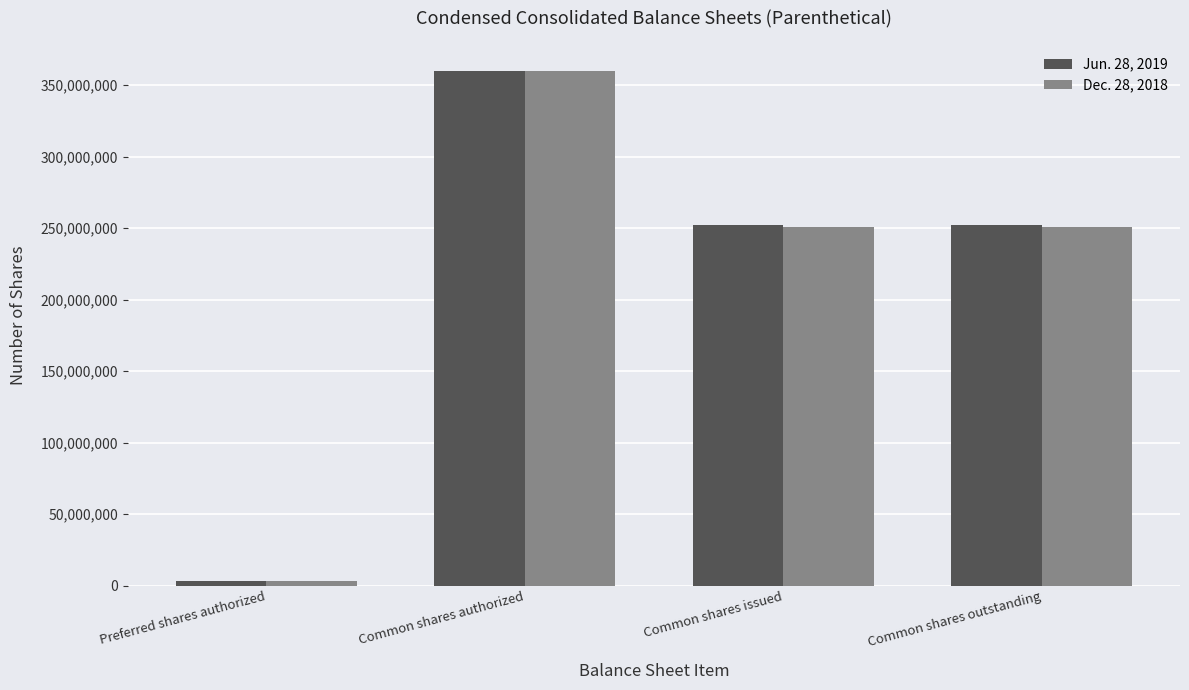

Which series changed the most between Common shares authorized and Common shares outstanding?

Dec. 28, 2018